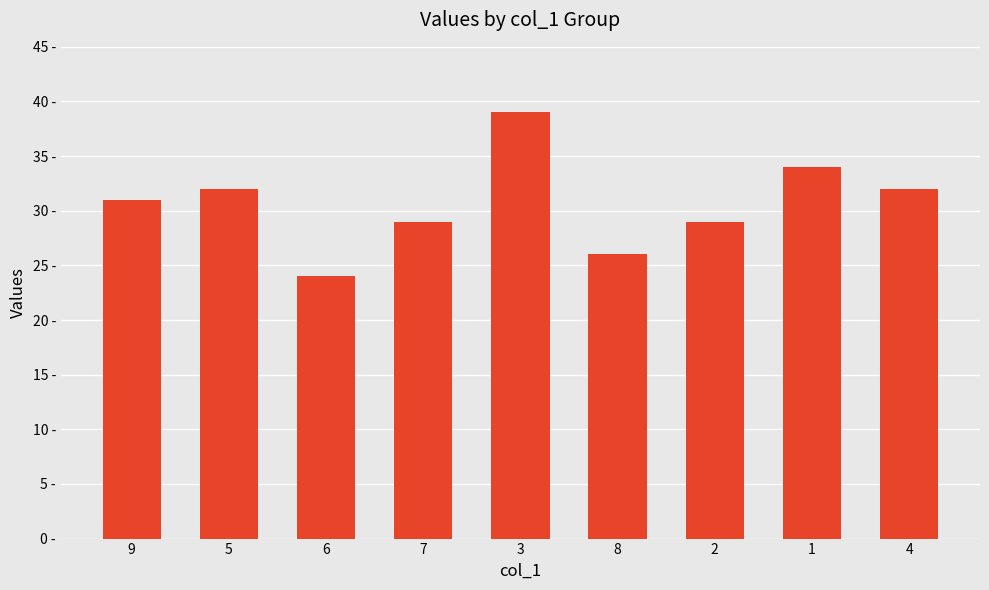

Reading right to left, extract all data points from this chart.

4=32	1=34	2=29	8=26	3=39	7=29	6=24	5=32	9=31